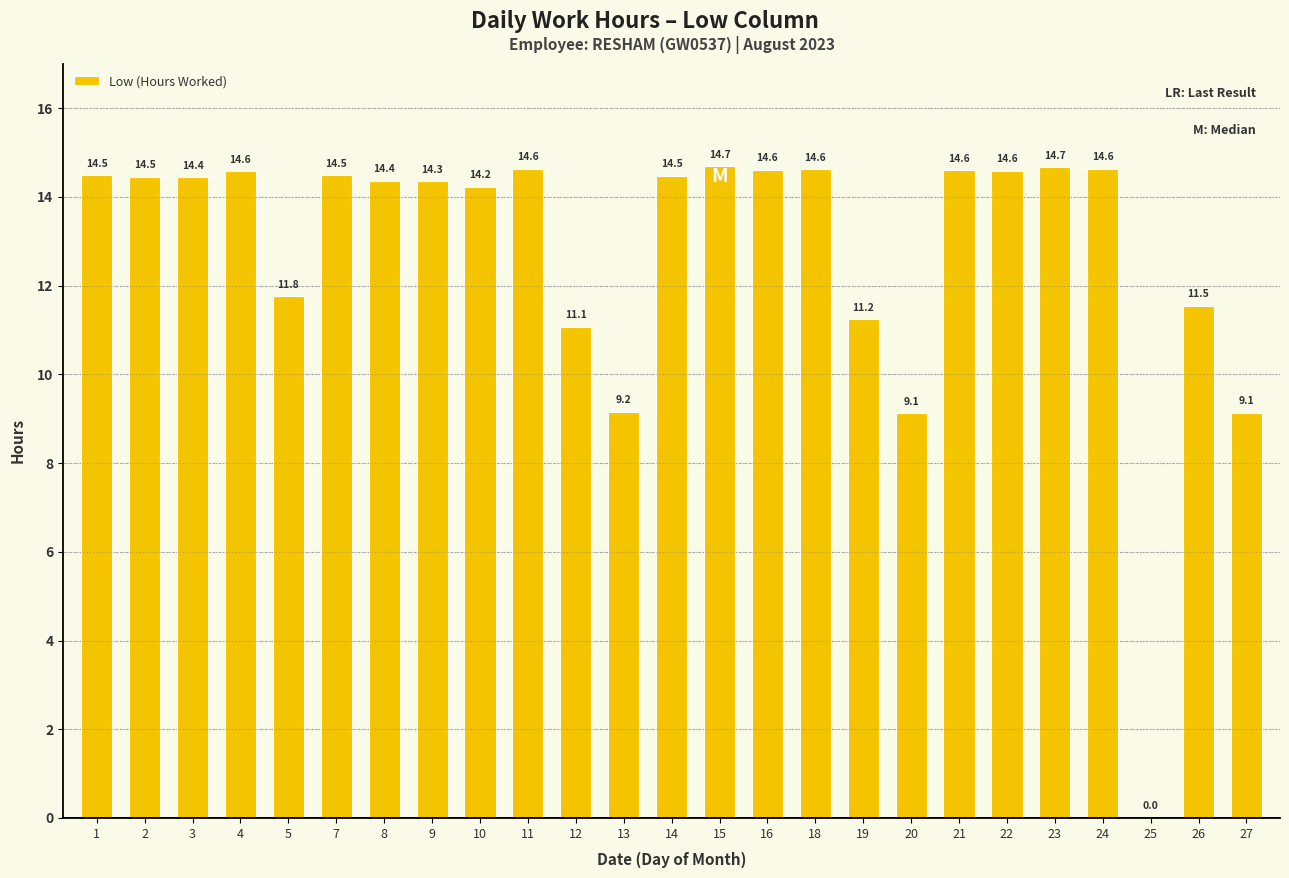

Approximately how many times larger is the value at 4 compared to 9?

1.0